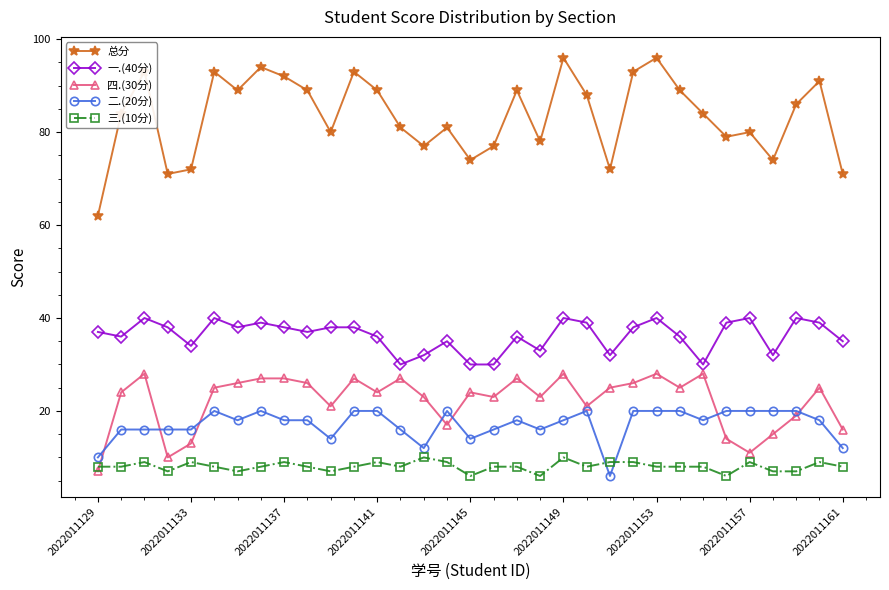

Which series has the widest spread of values?

总分